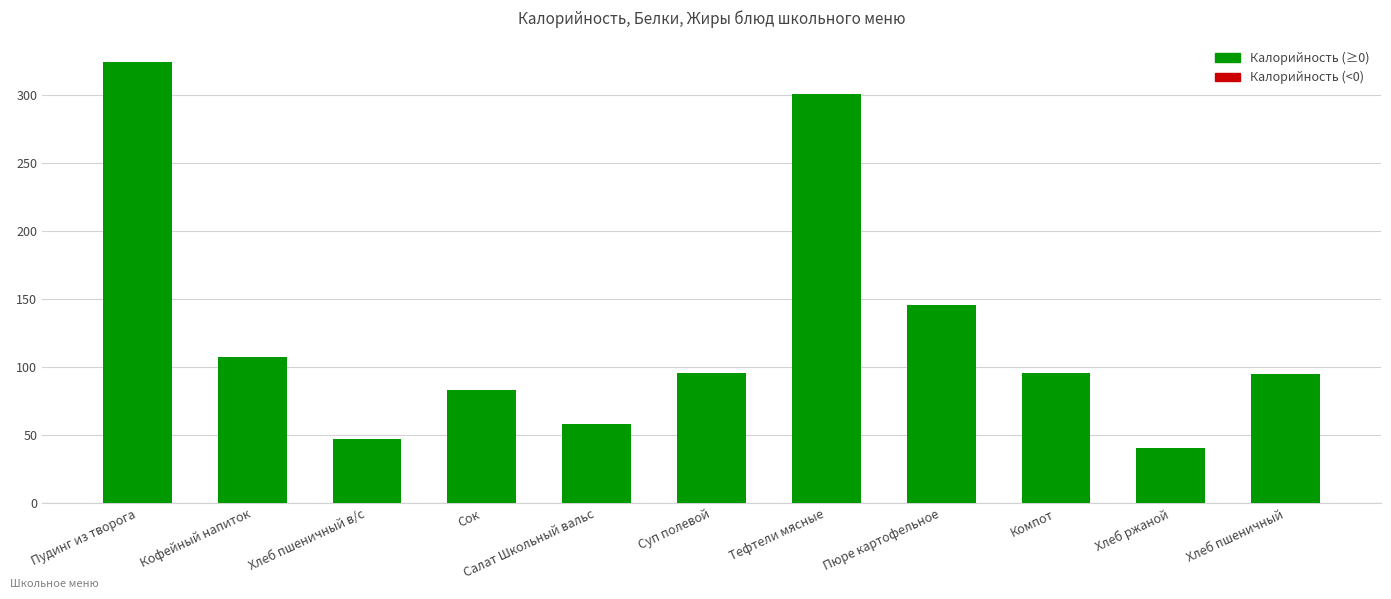

What is the average value?

126.5